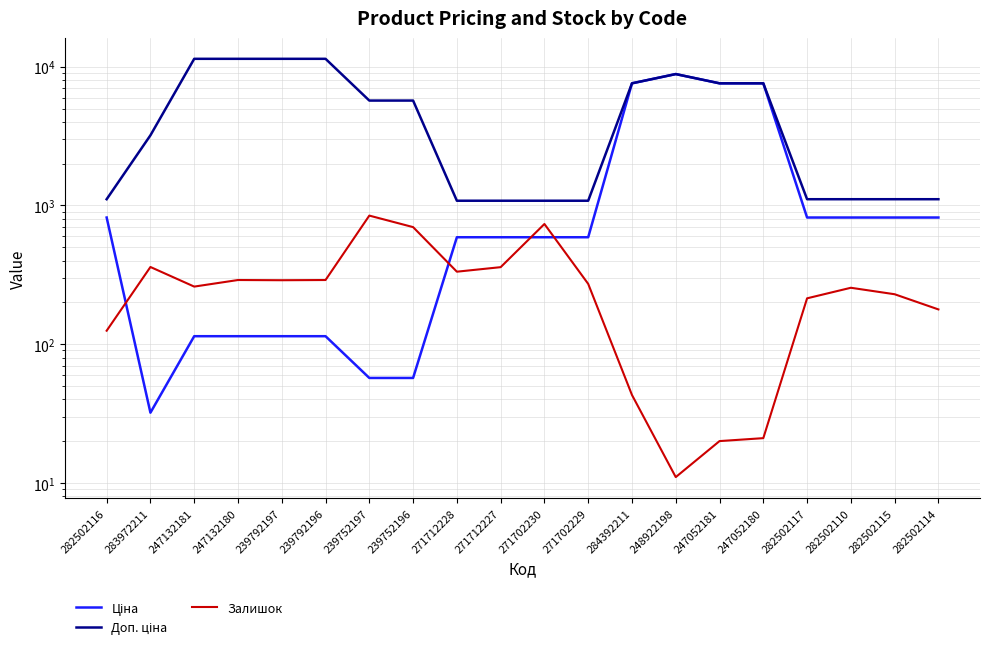

Which label corresponds to the smallest value in the chart?

248922198